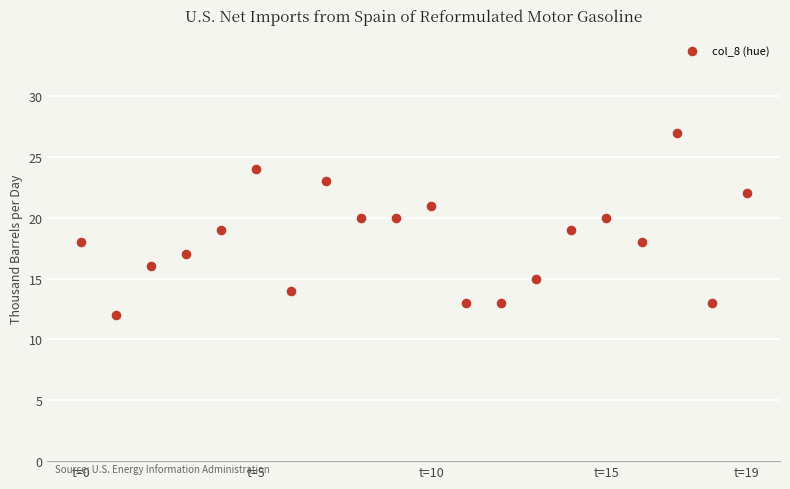

What is the range of Y values (max minus min)?

15